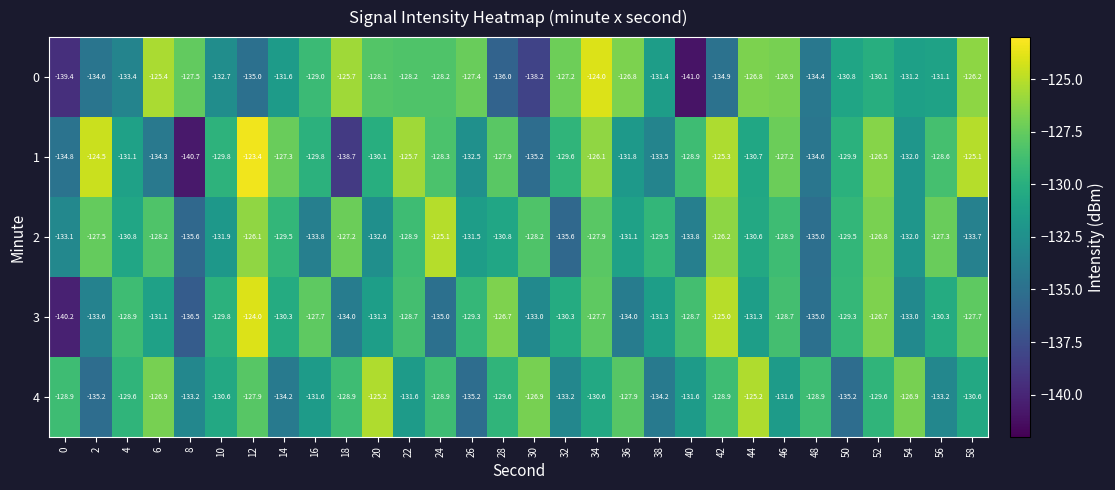

The value of 1 at 10 is -45.0. True or false?

False